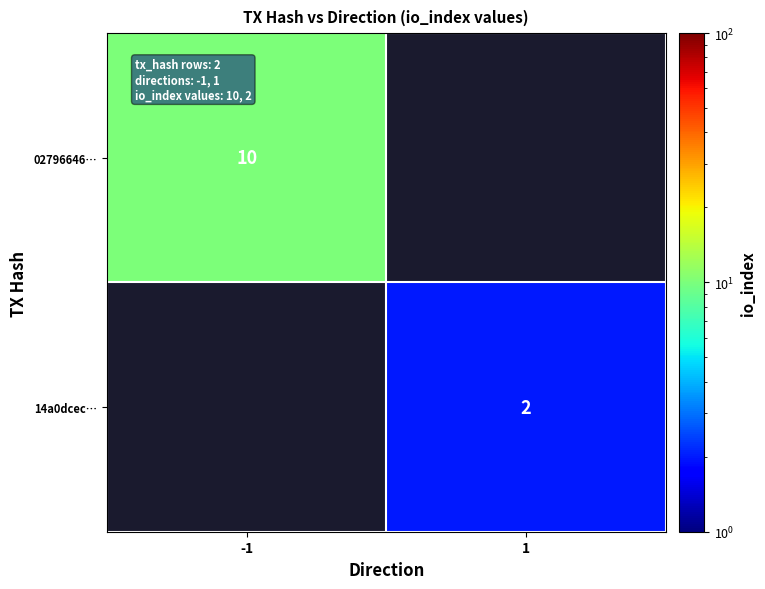

The 14a0dcec… series shows 2 at 1. True or false?

True